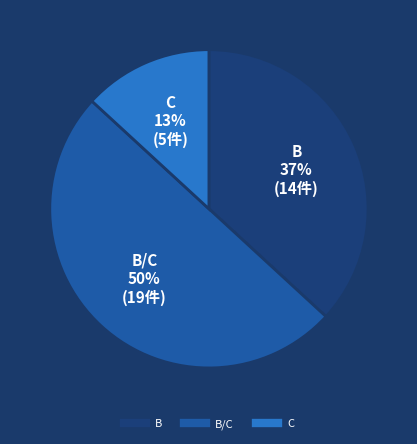

To the nearest percent, what is the average slice percentage?

33%